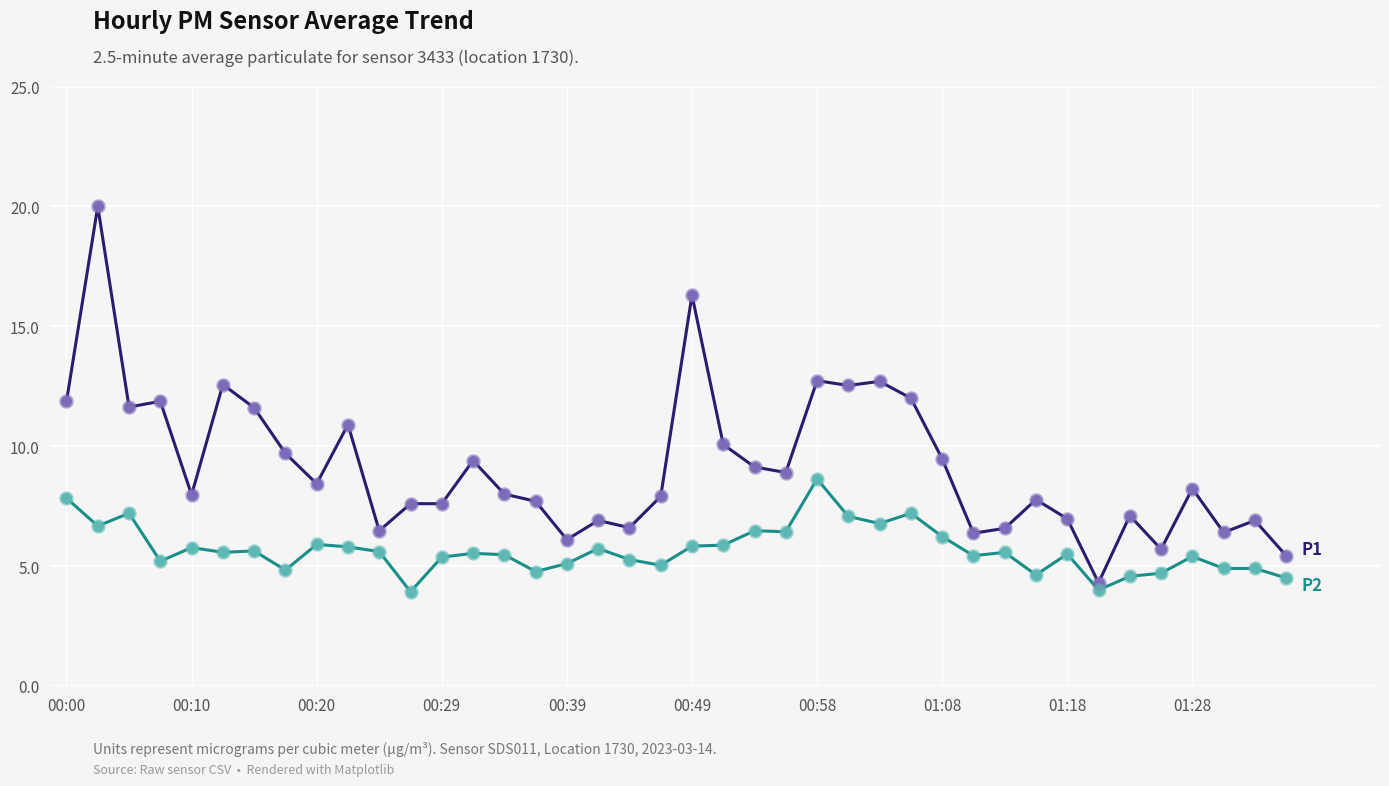

What is the minimum value shown in the chart?

3.9